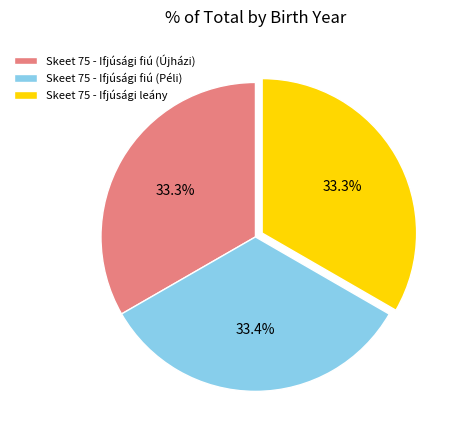

Is there a majority slice in this chart?

No